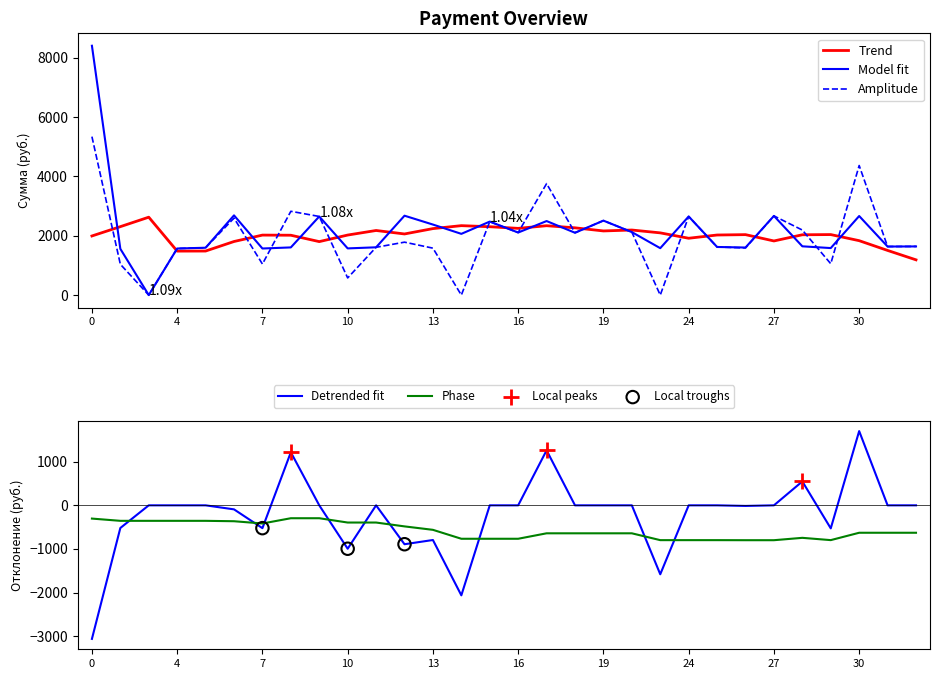

True or false: Detrended fit and Phase cross at least once.

True